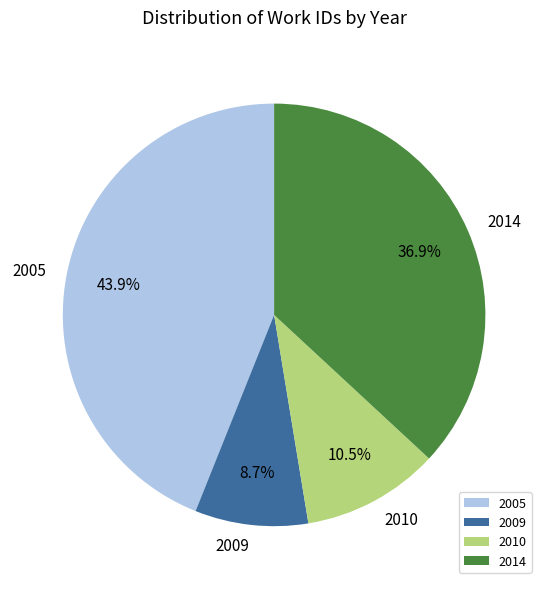

Does any single category account for the majority?

No